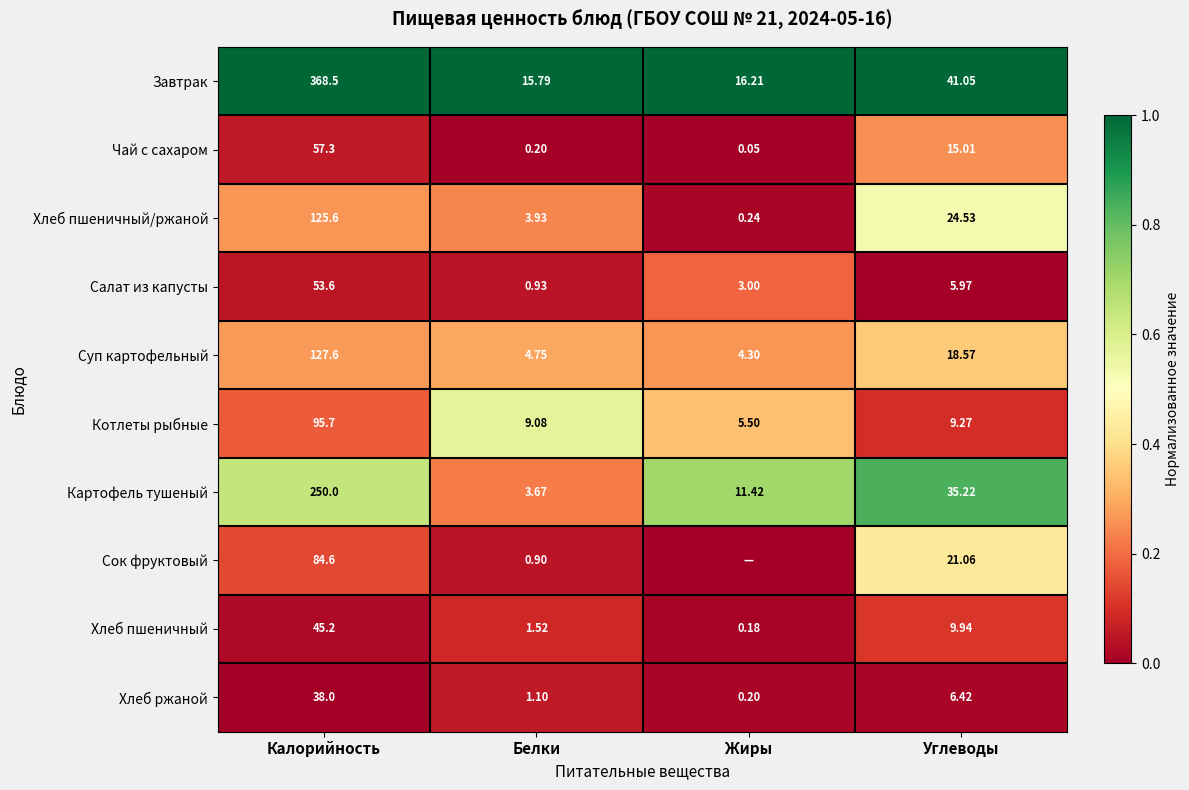

At which label does Хлеб пшеничный/ржаной first exceed 24?

Калорийность